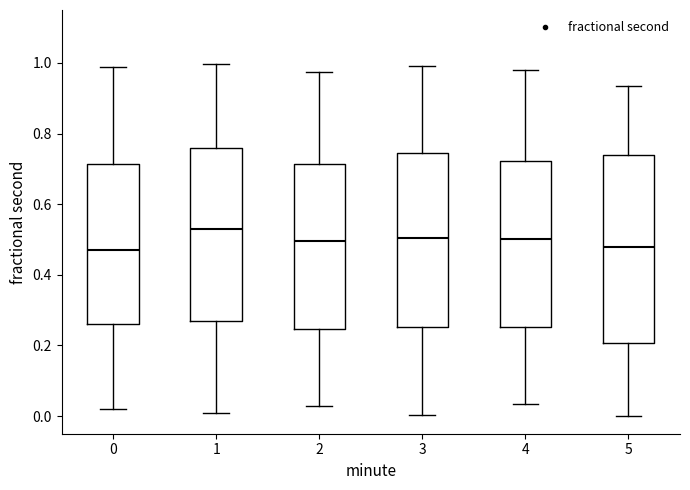

Which box is the tallest, from its lower edge to its upper edge?

5